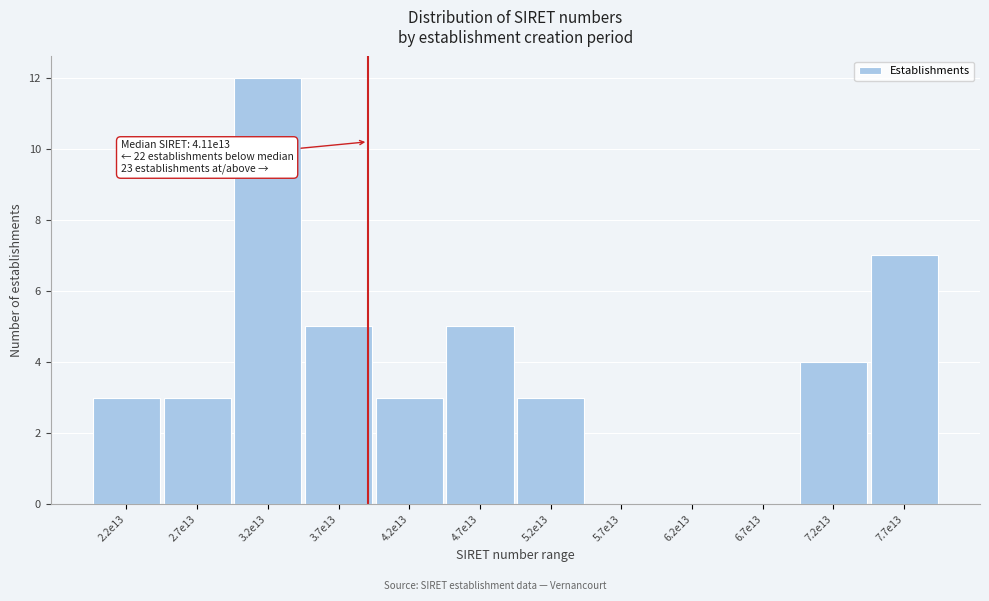

Reading left to right, extract all data points from this chart.

2.2e13=3	2.7e13=3	3.2e13=12	3.7e13=5	4.2e13=3	4.7e13=5	5.2e13=3	5.7e13=0	6.2e13=0	6.7e13=0	7.2e13=4	7.7e13=7